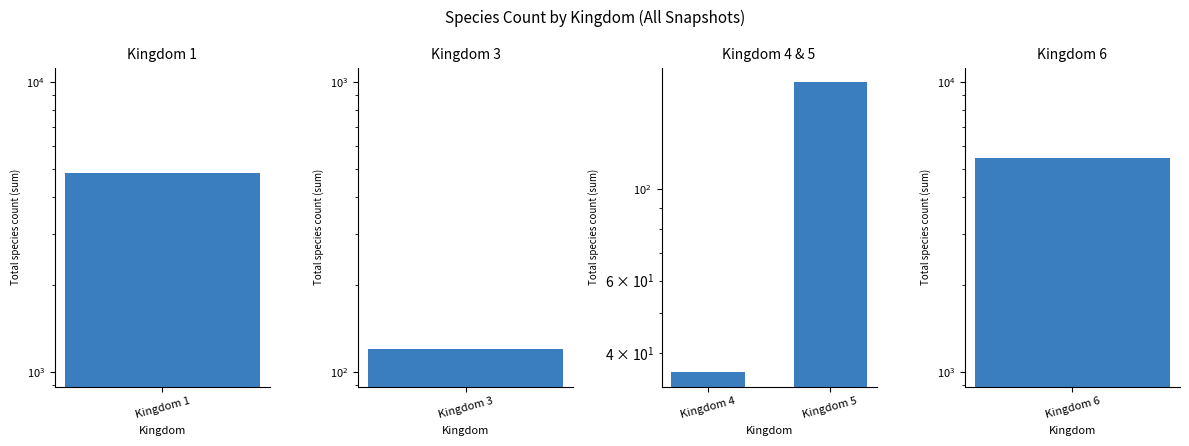

The chart shows a value of 54 at Kingdom 4. True or false?

False